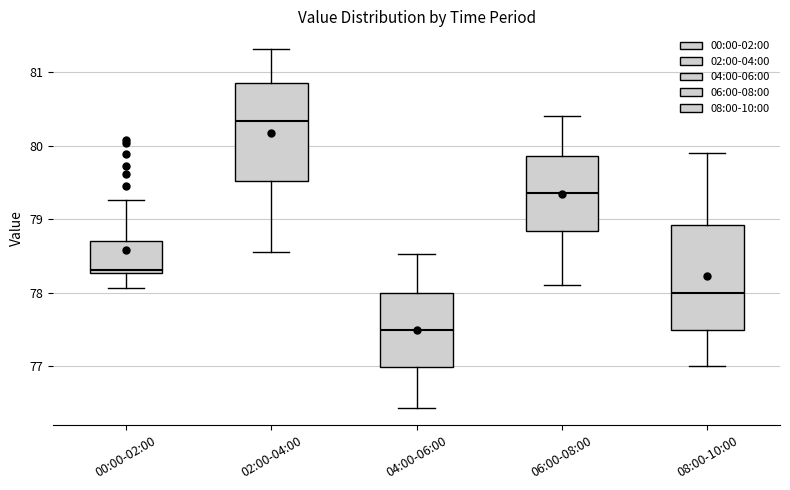

Where is the upper edge of the box for 02:00-04:00 on the y-axis? The values are not printed on the chart, so give them approximately, as read against the axis.

80.9